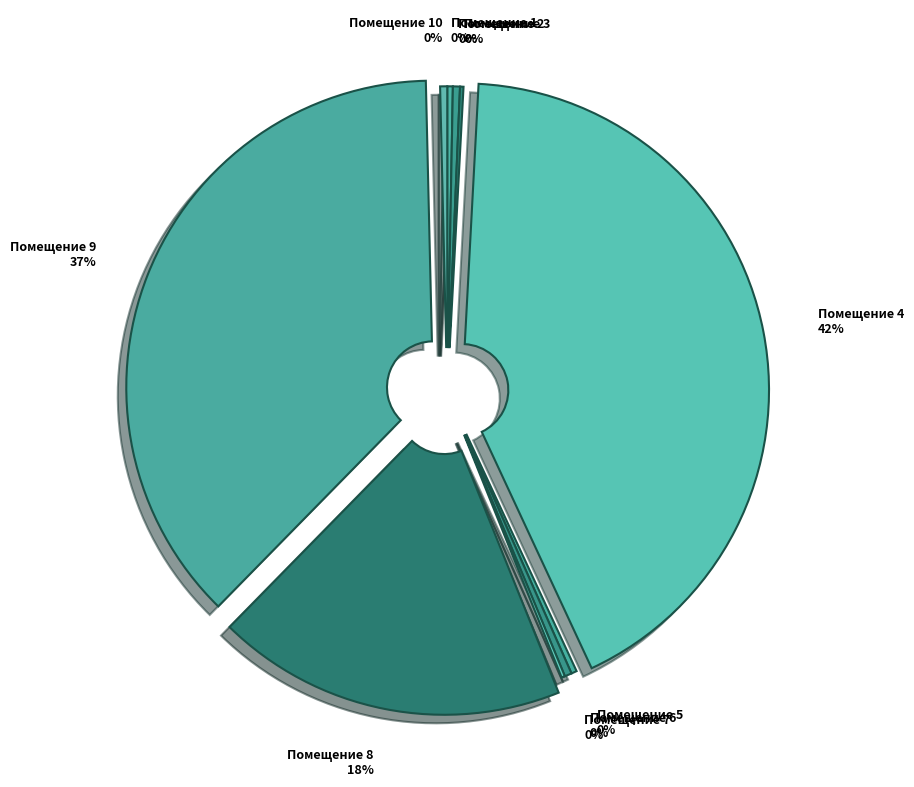

Which category has the biggest portion of the pie?

Помещение 4 42%